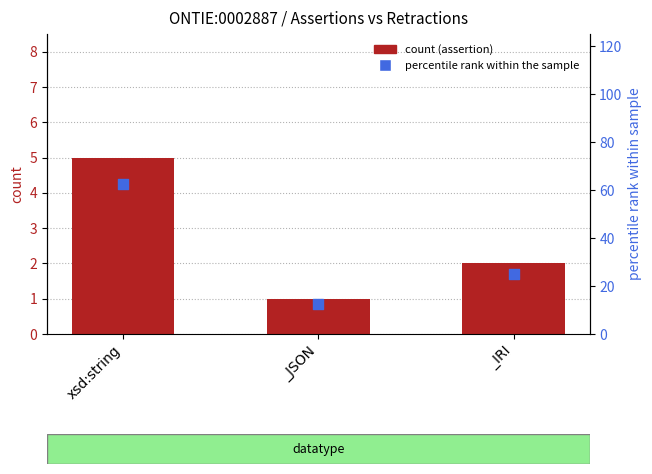

Which series reaches the maximum Y coordinate?

retraction (% of total)